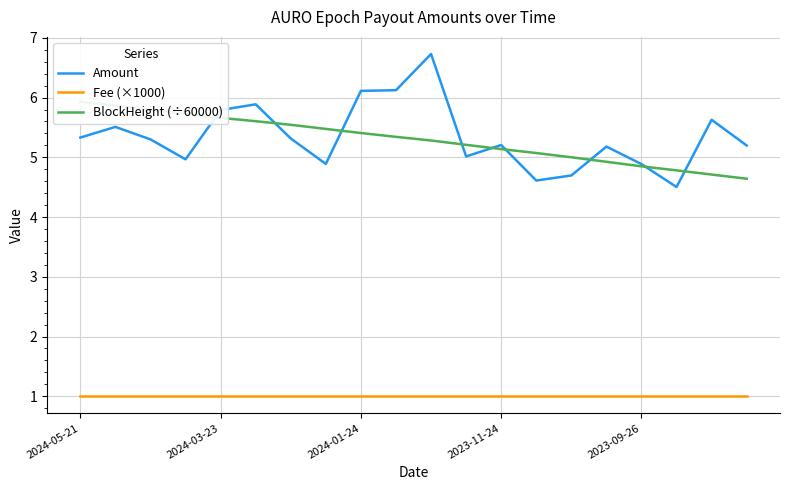

True or false: Fee (×1000) has a value of 0.6 at 6.

False